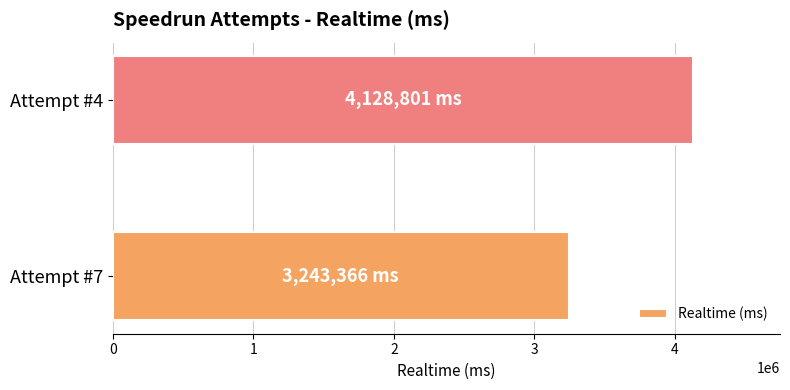

Is it true that the value at Attempt #7 is 3243366?

True